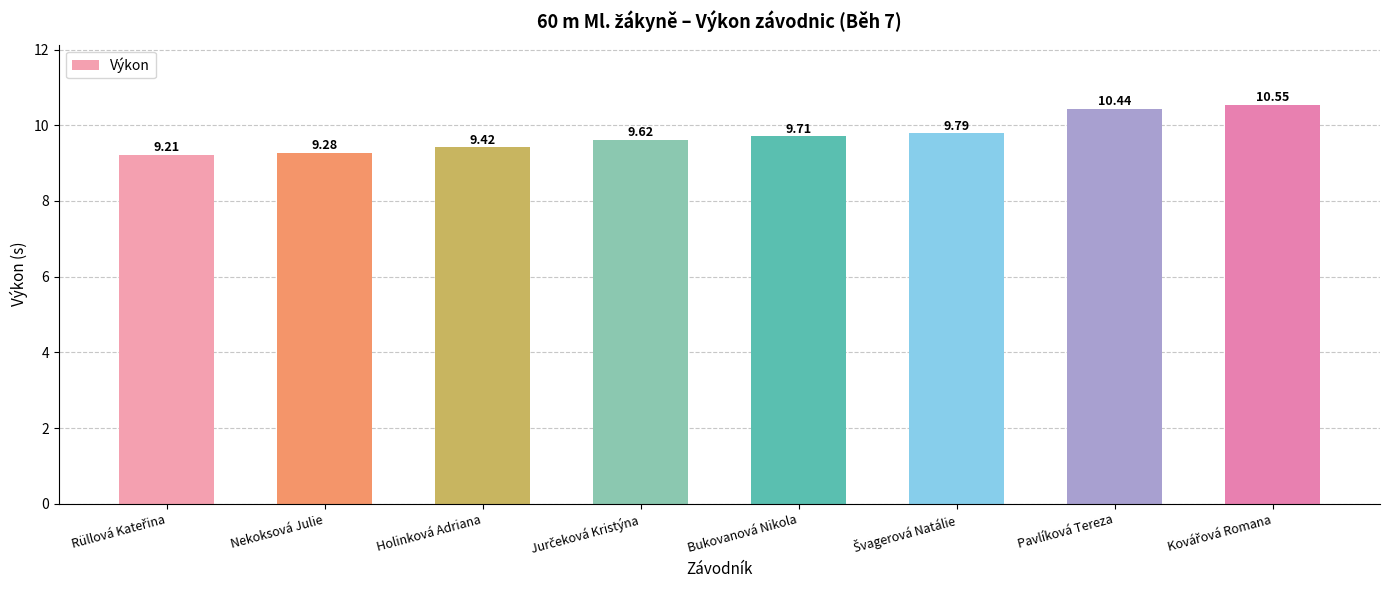

What is the value of the 6th bar from the left?

9.8